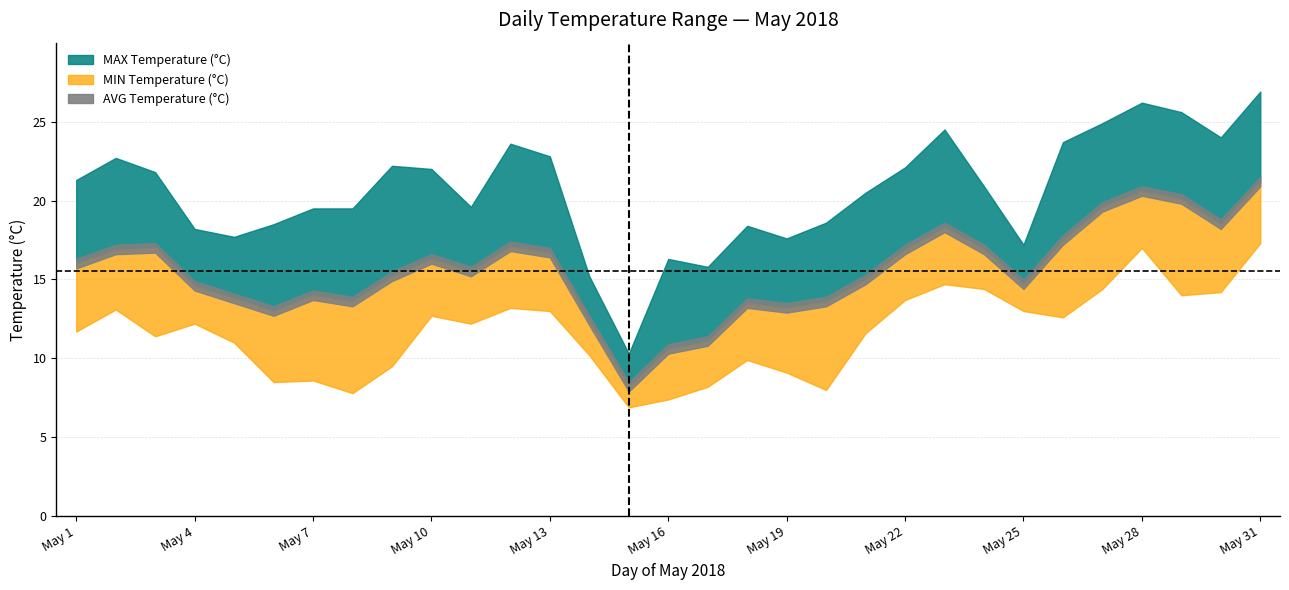

What is the difference between the highest and lowest values at May 3?

10.4